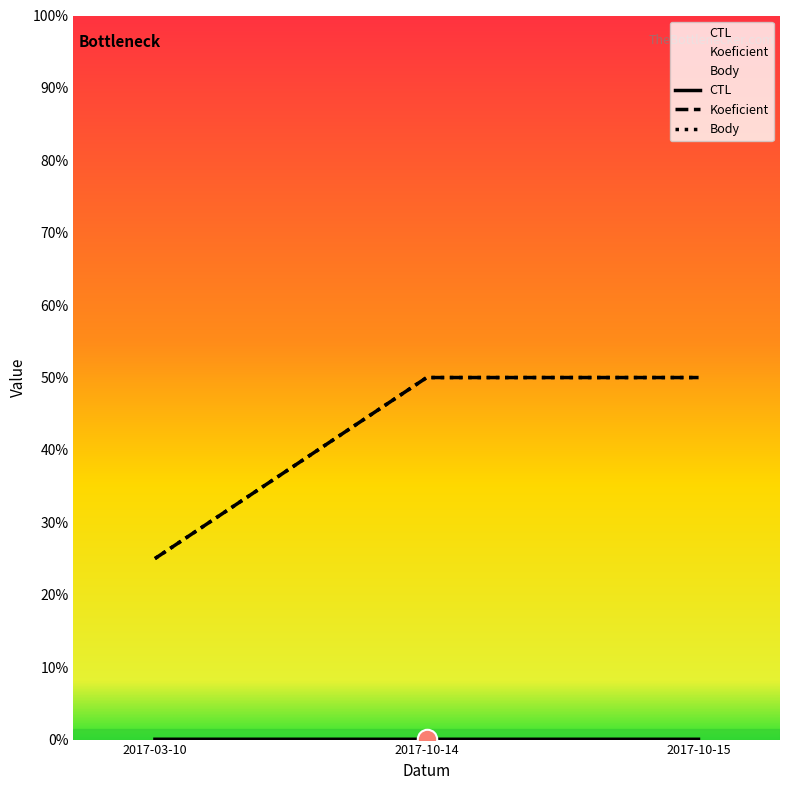

At 2017-10-15, list the series in order from largest to smallest.

Koeficient, Body, CTL